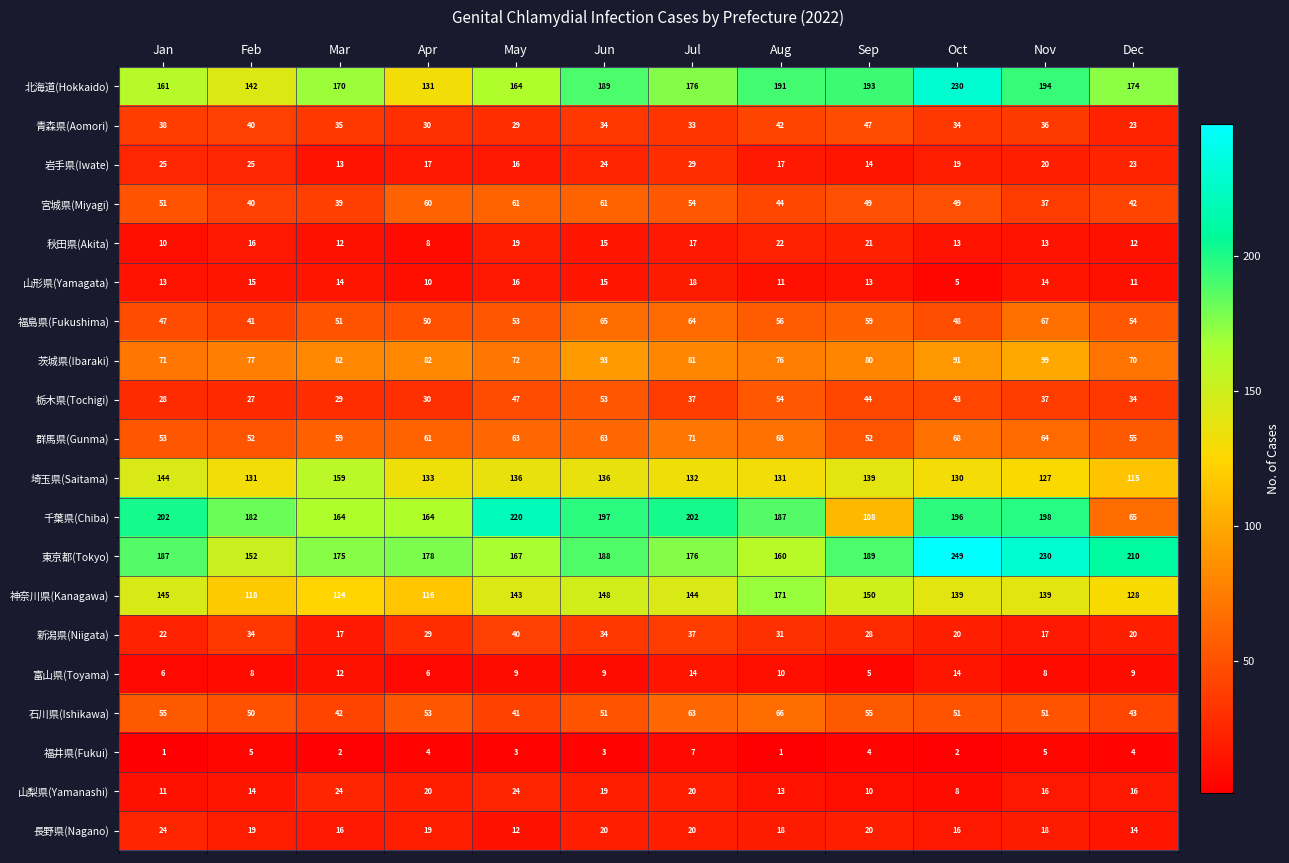

What is the difference between the highest and lowest values at Nov?

225